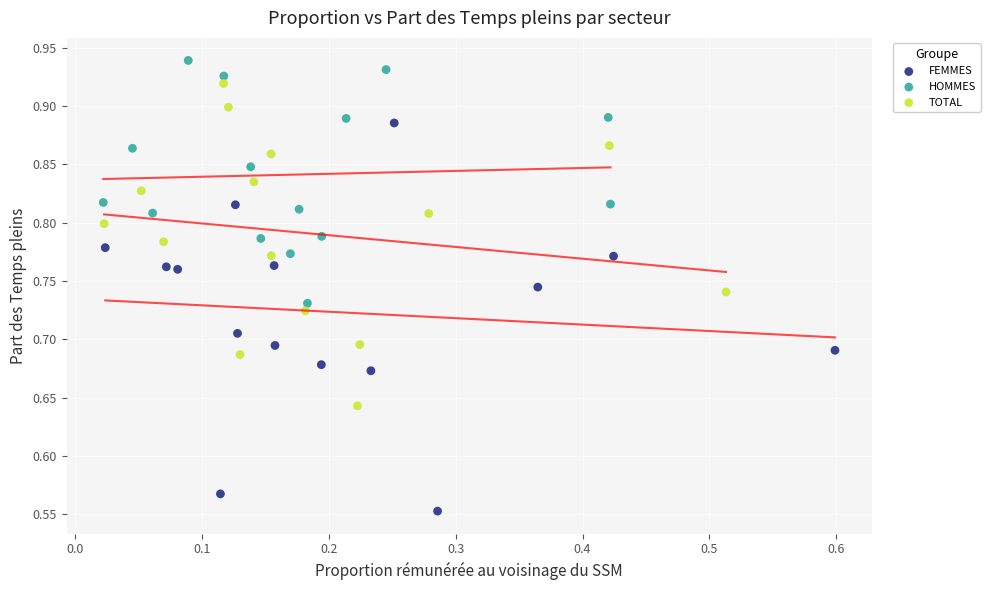

Which series contains the lowest Y value?

FEMMES